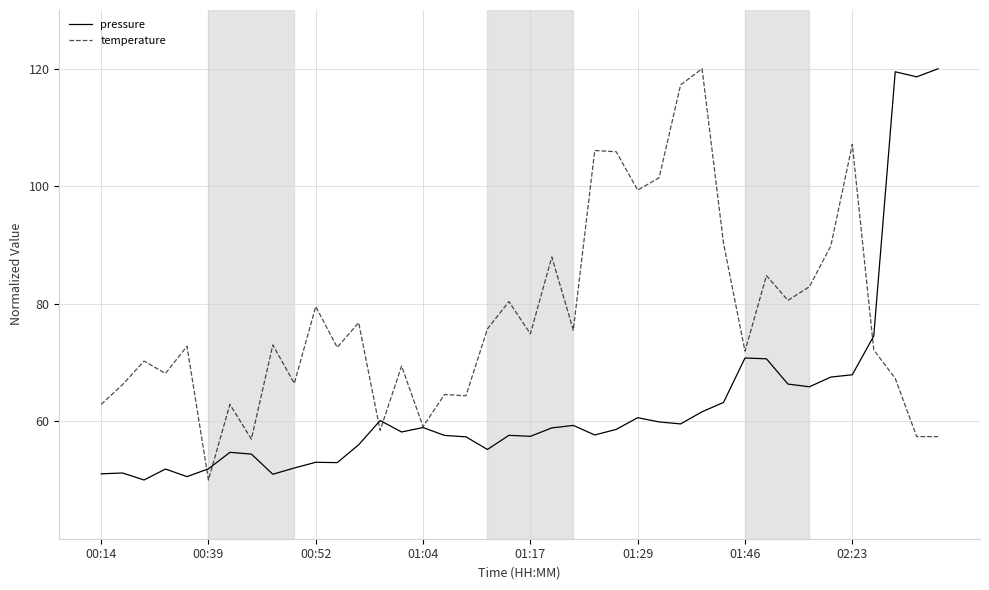

Rank the series by their average value, from lowest to highest.

pressure, temperature